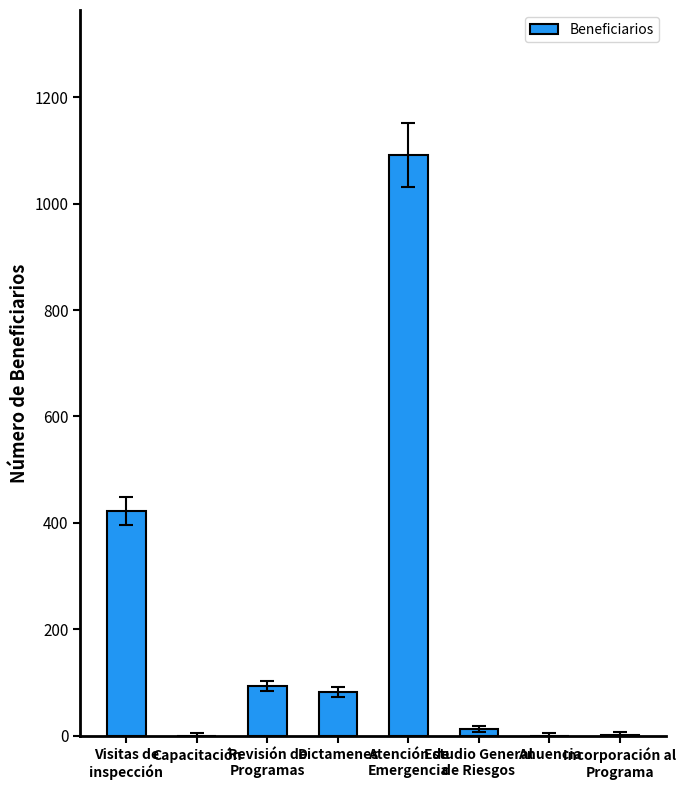

What is the greatest value displayed?

1091